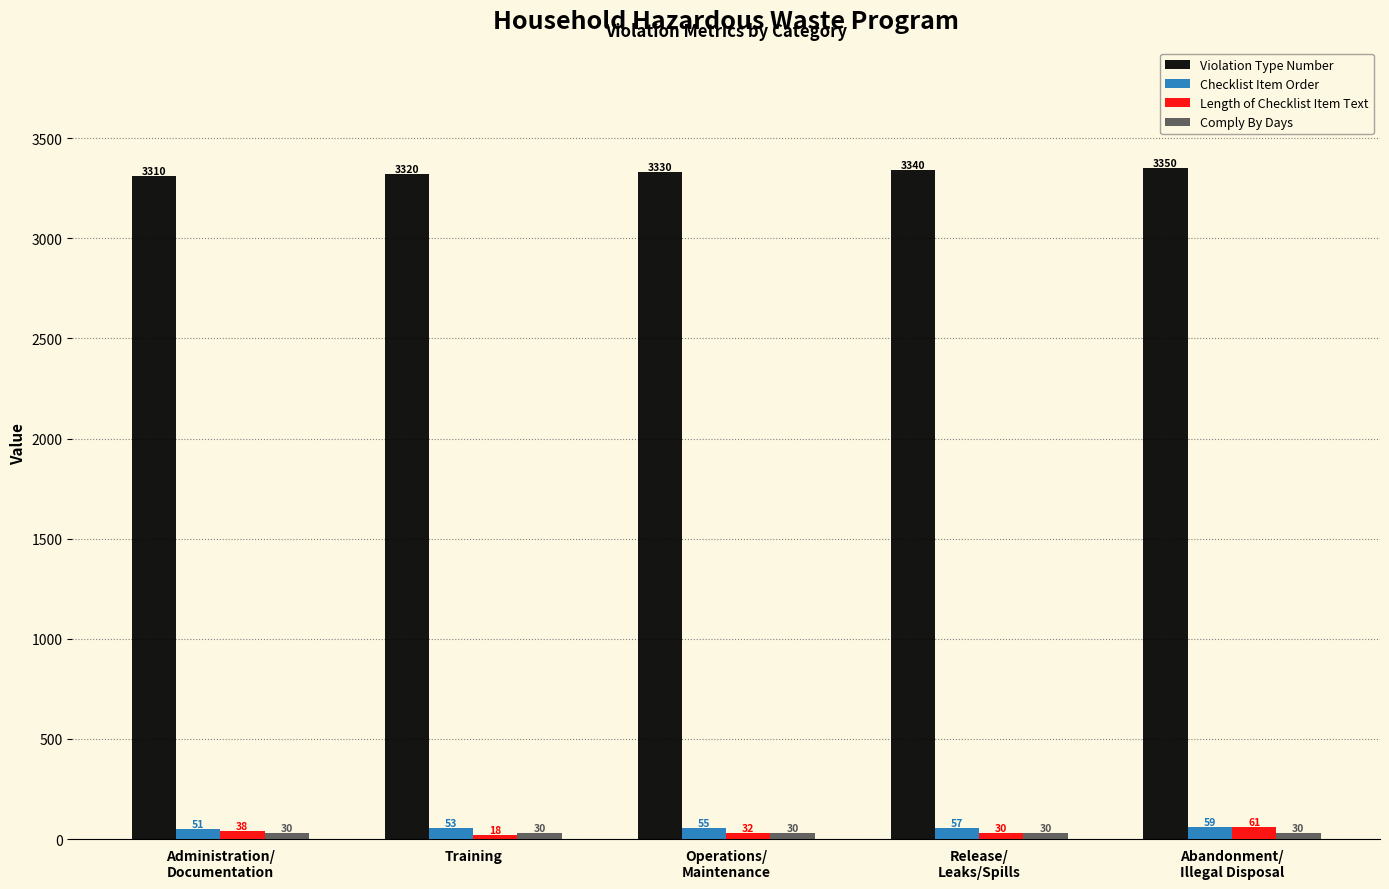

Which series has the widest spread of values?

Length of Checklist Item Text